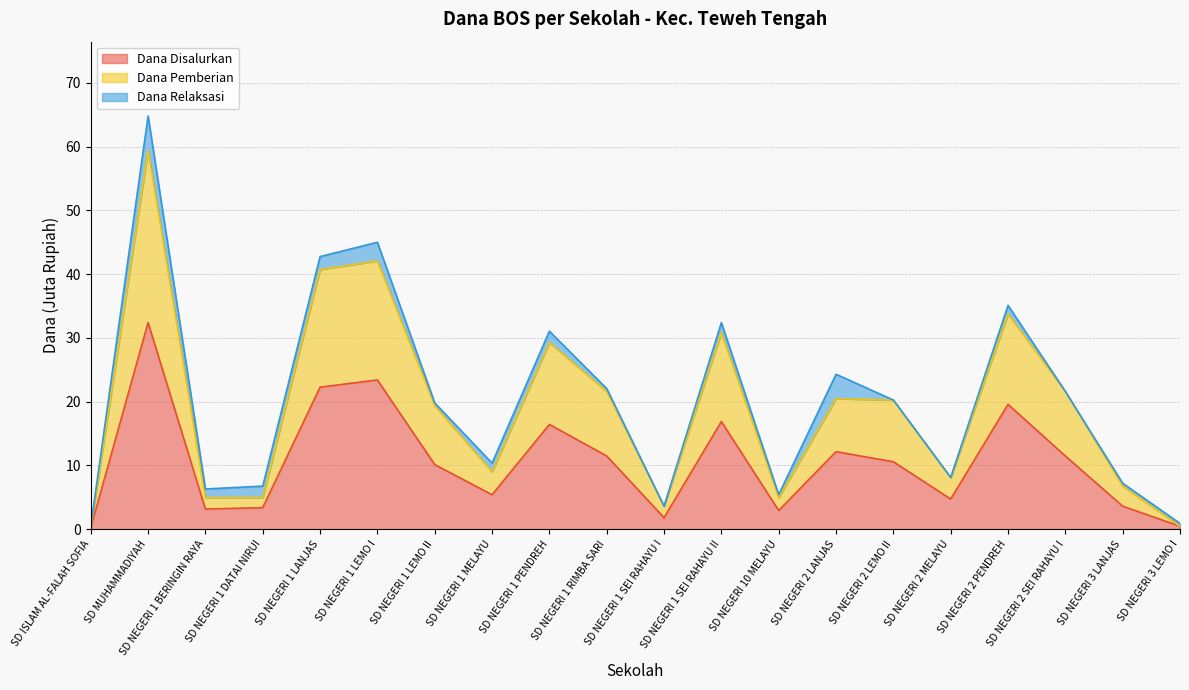

Read the Dana Disalurkan value at SD NEGERI 1 LEMO II.

10.1